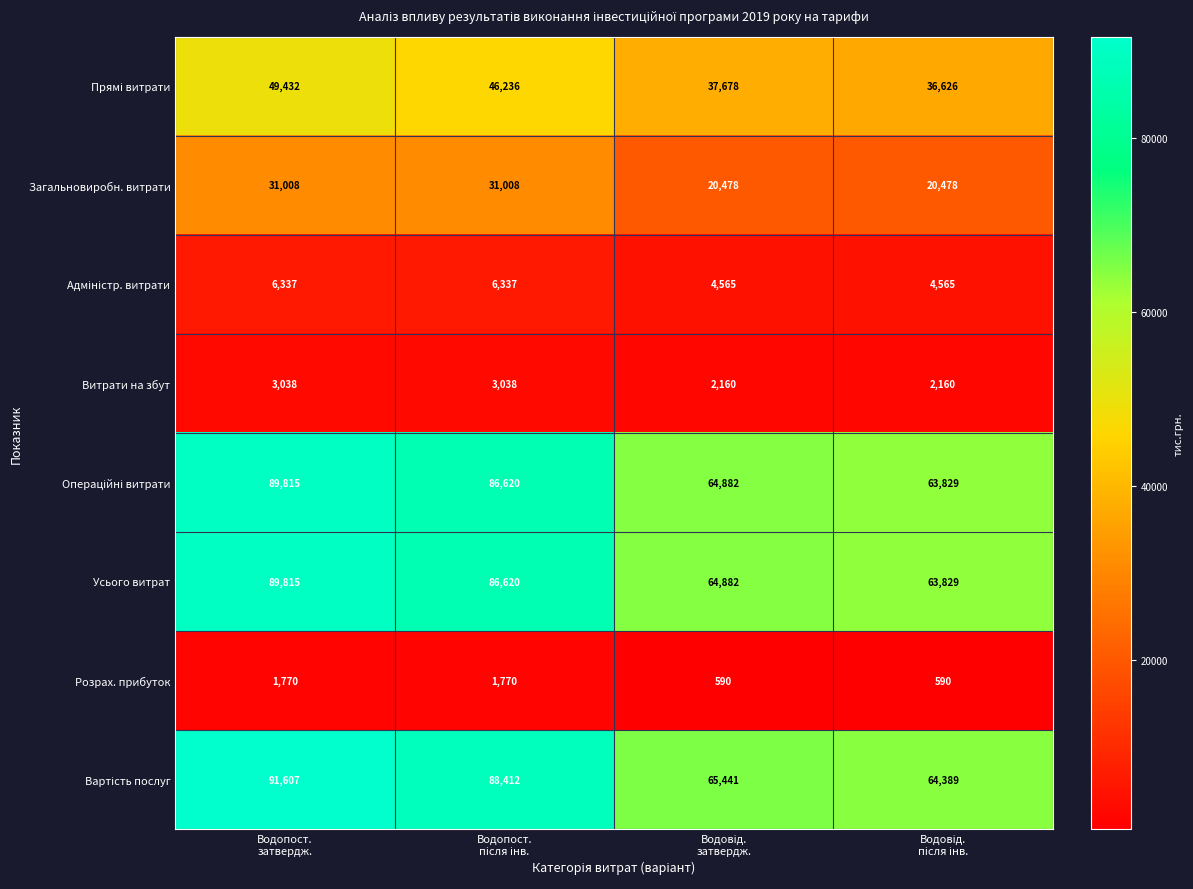

How many categories are shown in the chart?

4